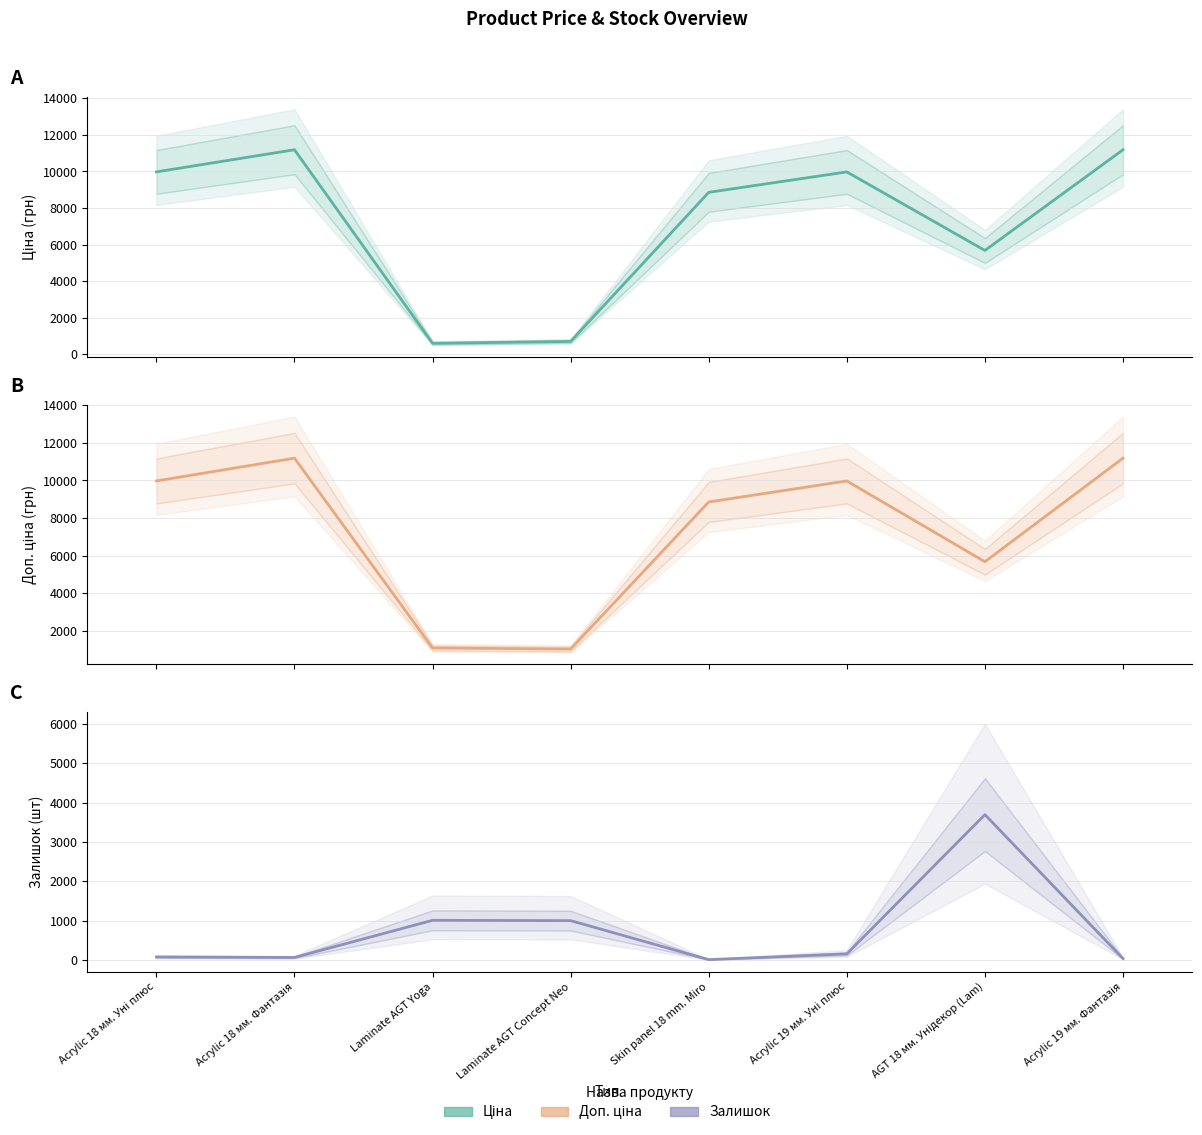

True or false: Доп. ціна and Залишок intersect in this chart.

False